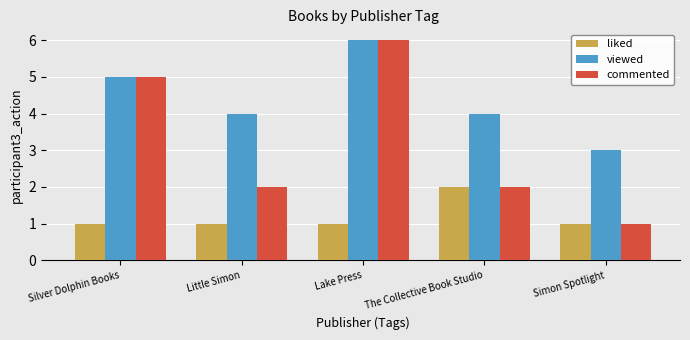

What is the label of the 2nd bar from the left?

Little Simon